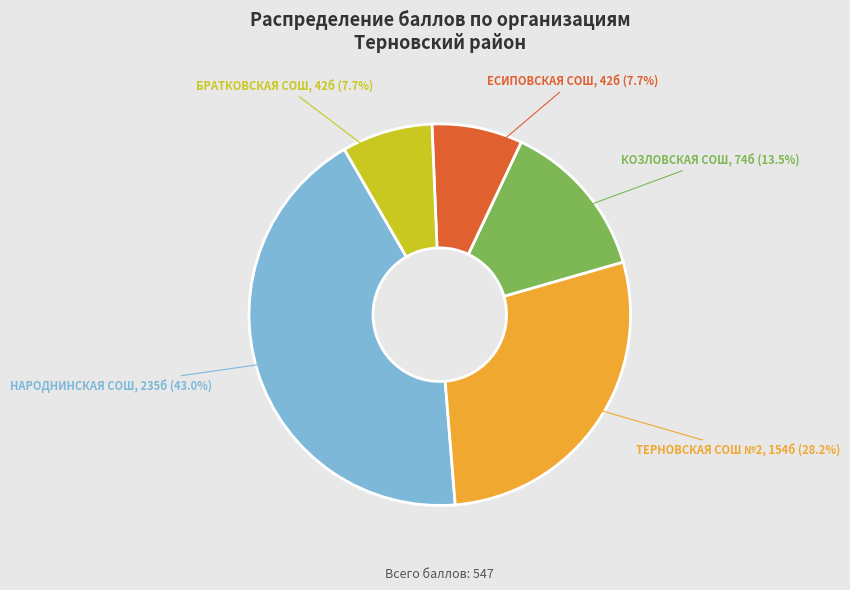

Is there a majority slice in this chart?

No